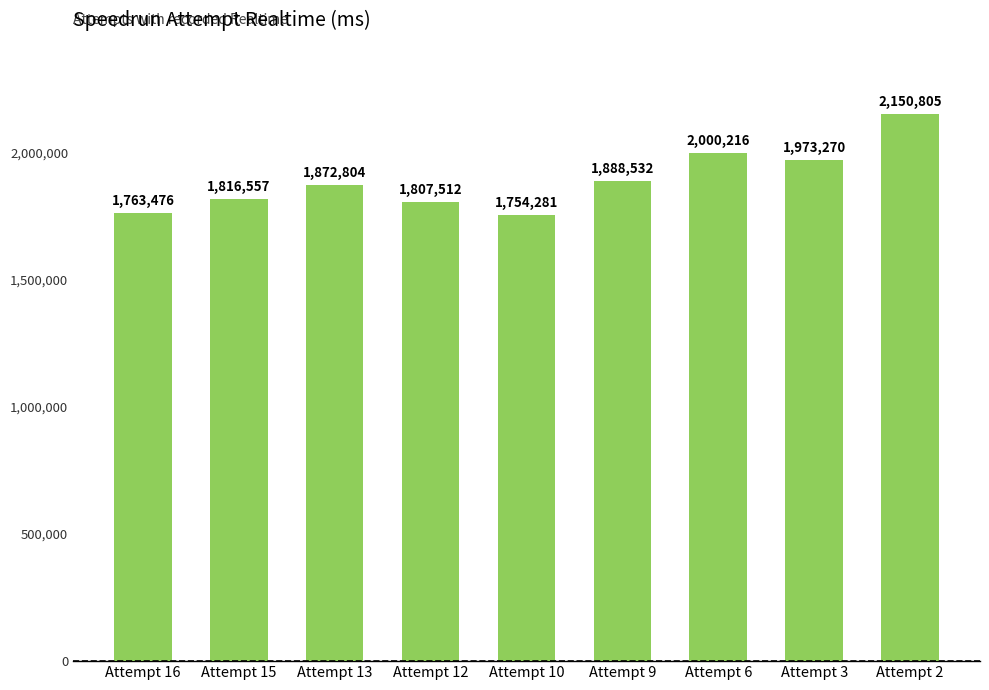

Reading left to right, list all the values displayed in this chart.

1763476	1816557	1872804	1807512	1754281	1888532	2000216	1973270	2150805